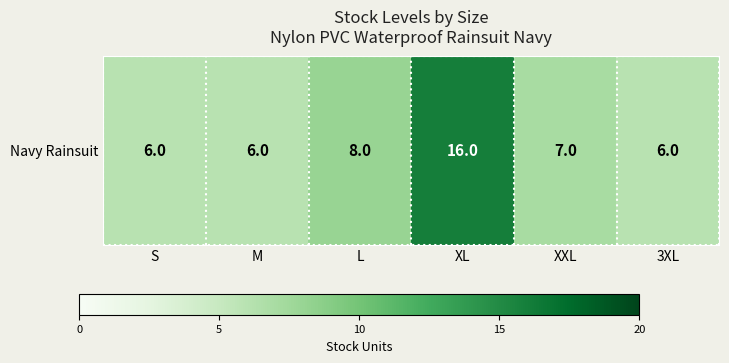

Rank the categories by value from lowest to highest.

S, M, 3XL, XXL, L, XL